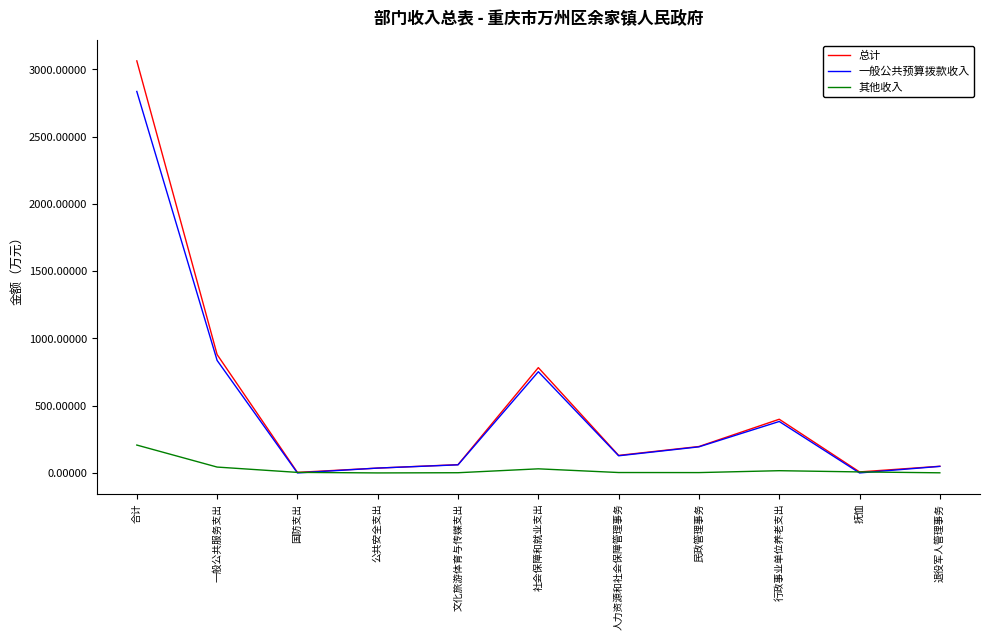

Which series has the widest spread of values?

总计